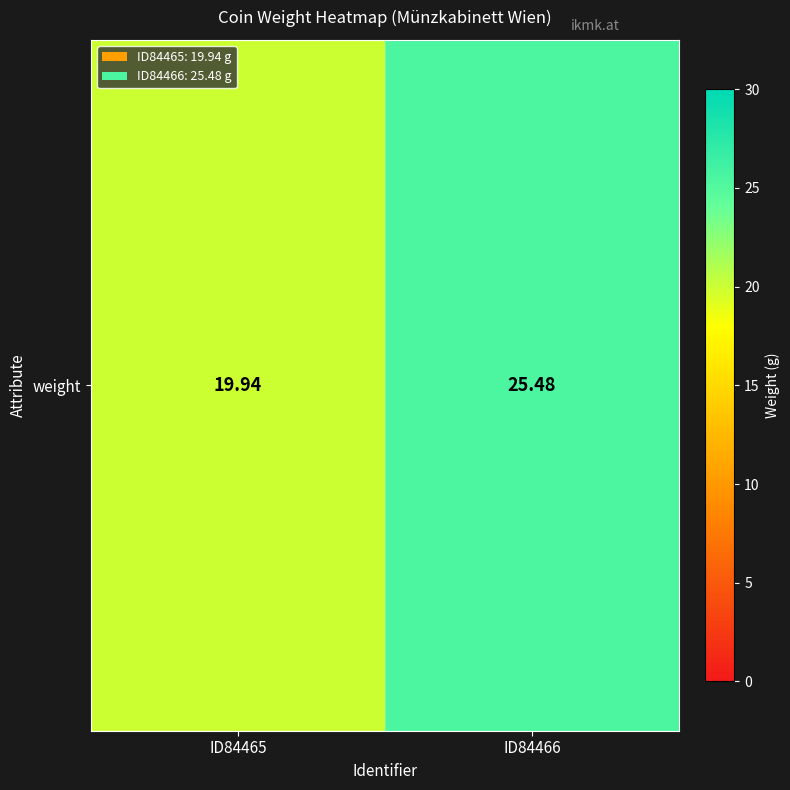

What is the average value?

22.7